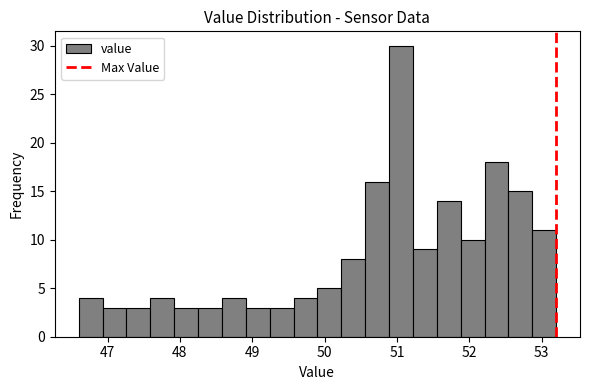

Around what value on the x-axis is the tallest bar? Give the approximate position of its centre, as read against the axis.

51.1